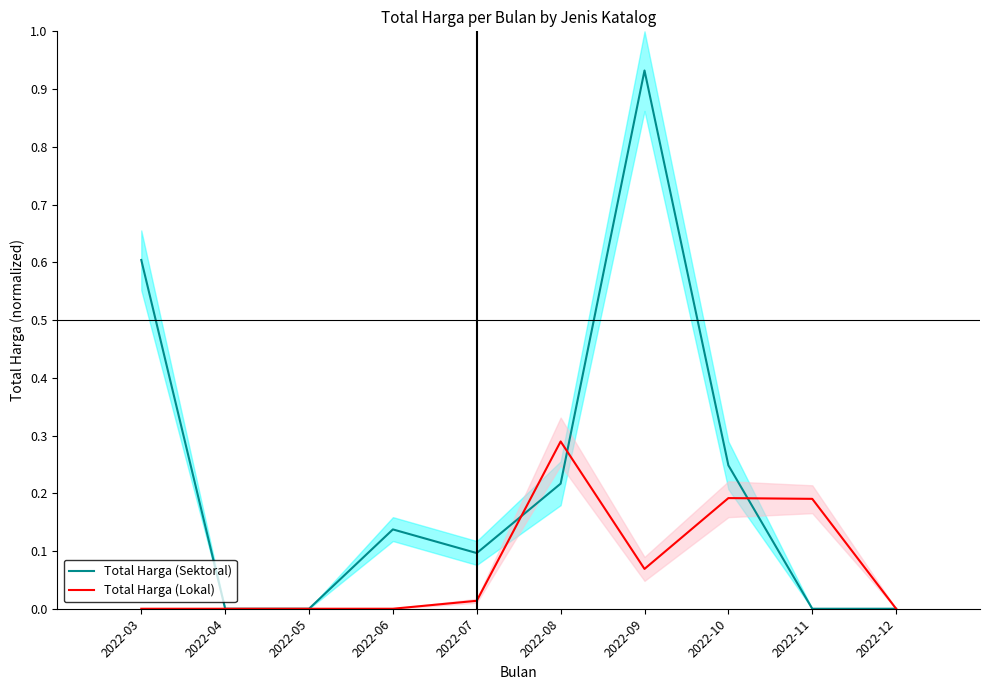

True or false: Total Harga (Lokal) has more than 0 points higher than both neighbors.

True